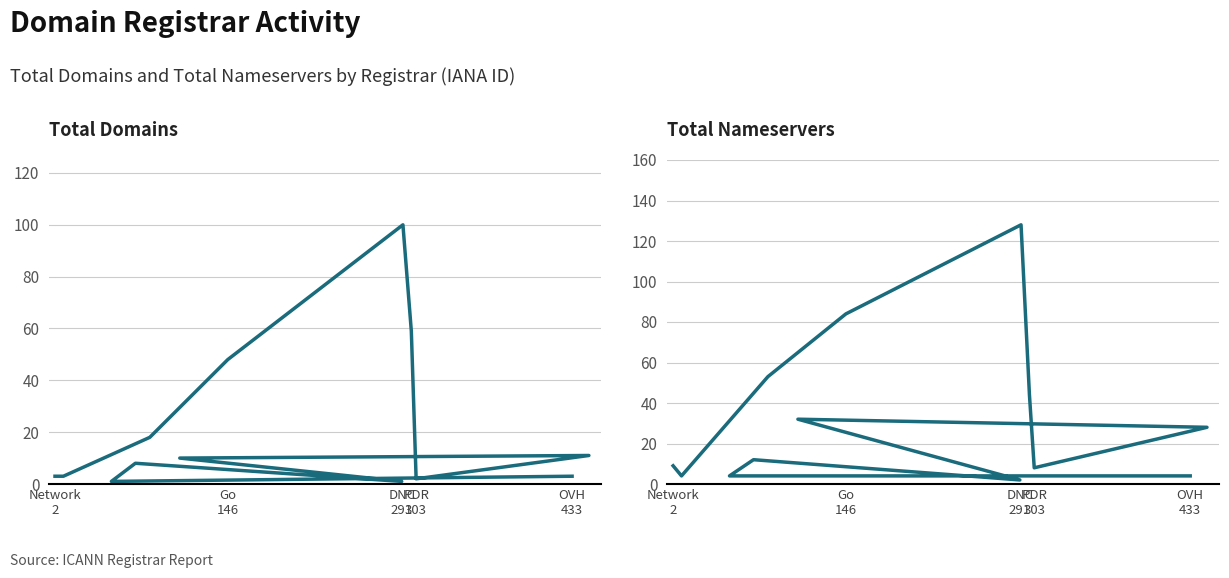

Does the chart display data point markers on the line(s)?

No